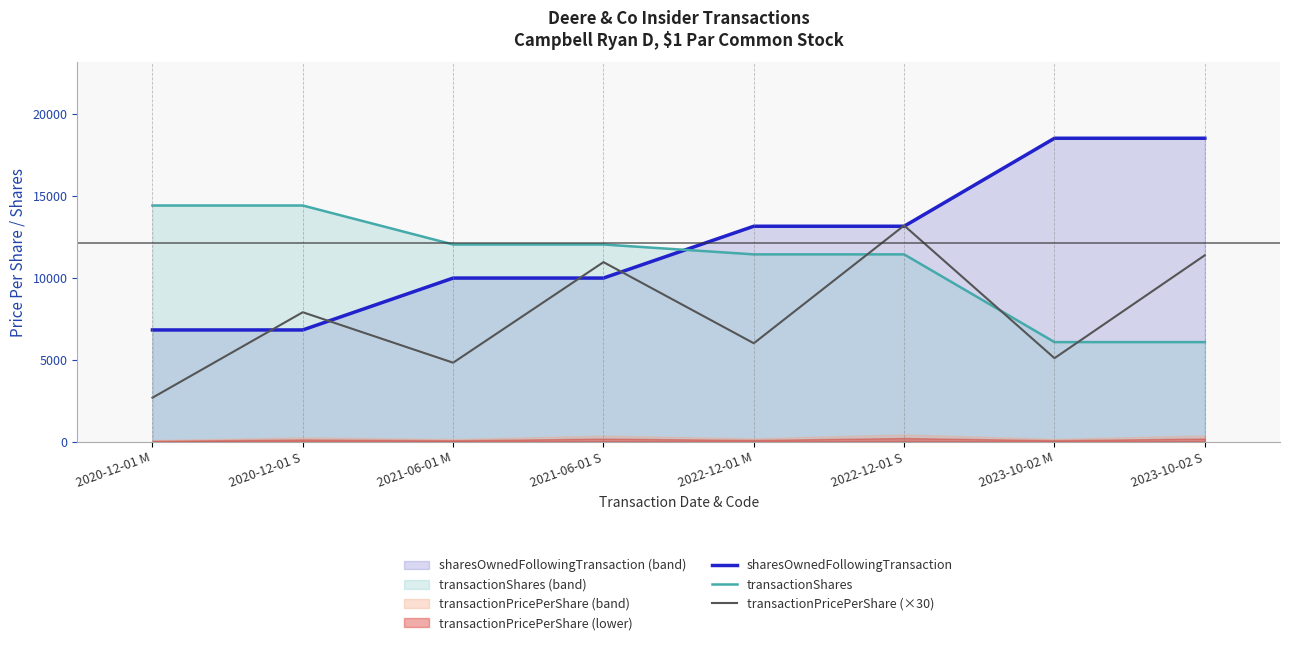

How many times do transactionPricePerShare (×30) and transactionShares cross each other?

3